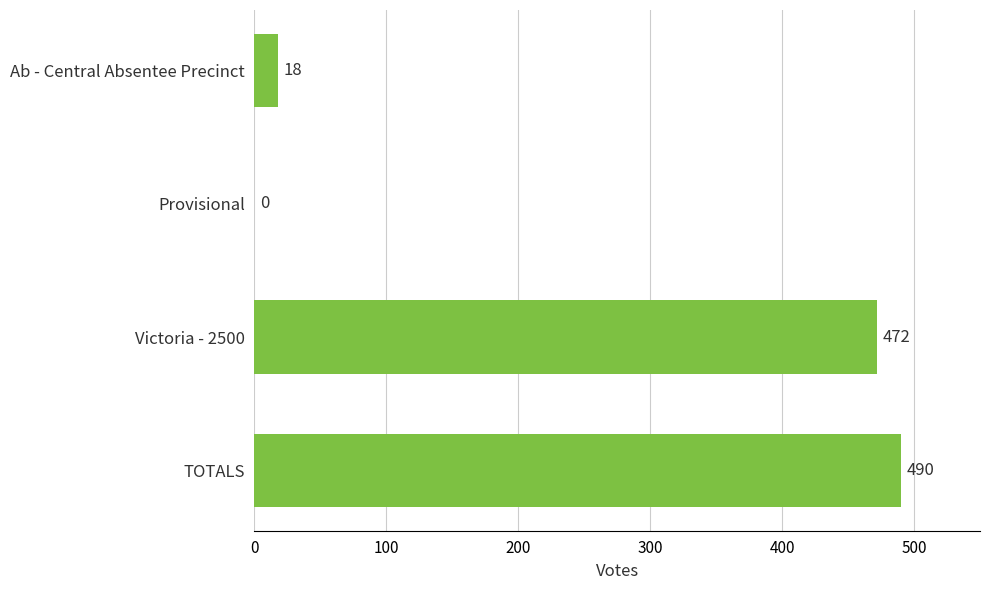

How many series are shown in this chart?

1